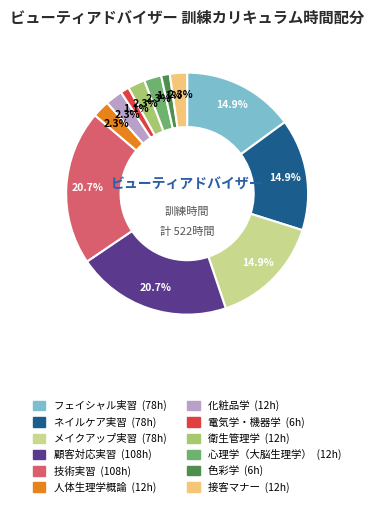

True or false: 人体生理学概論 accounts for 2% of the total.

True